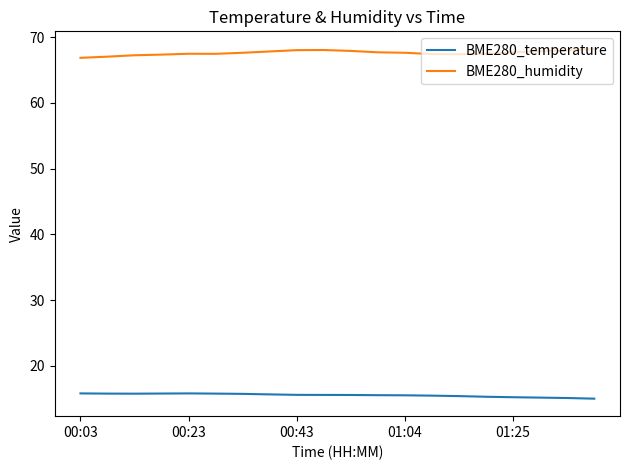

Rank the series by their average value, from lowest to highest.

BME280_temperature, BME280_humidity